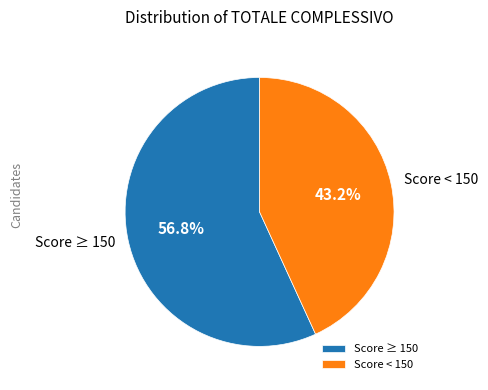

What is the largest slice in the pie chart?

Score ≥ 150